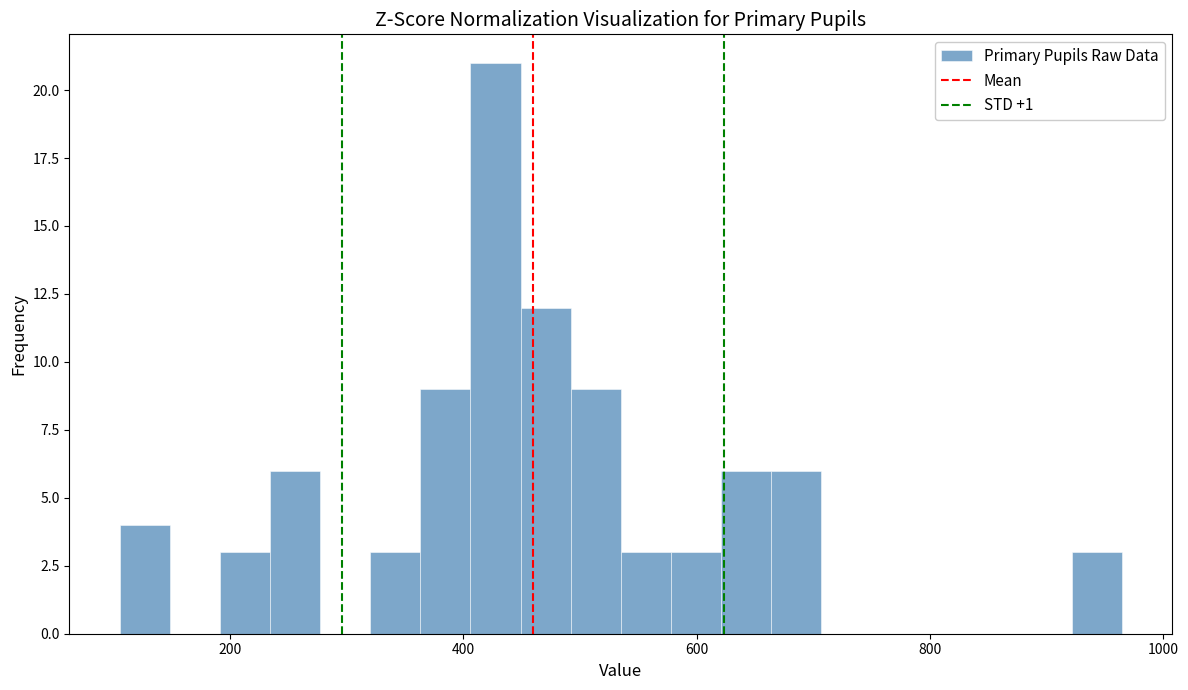

Around what value on the x-axis is the tallest bar? Give the approximate position of its centre, as read against the axis.

420